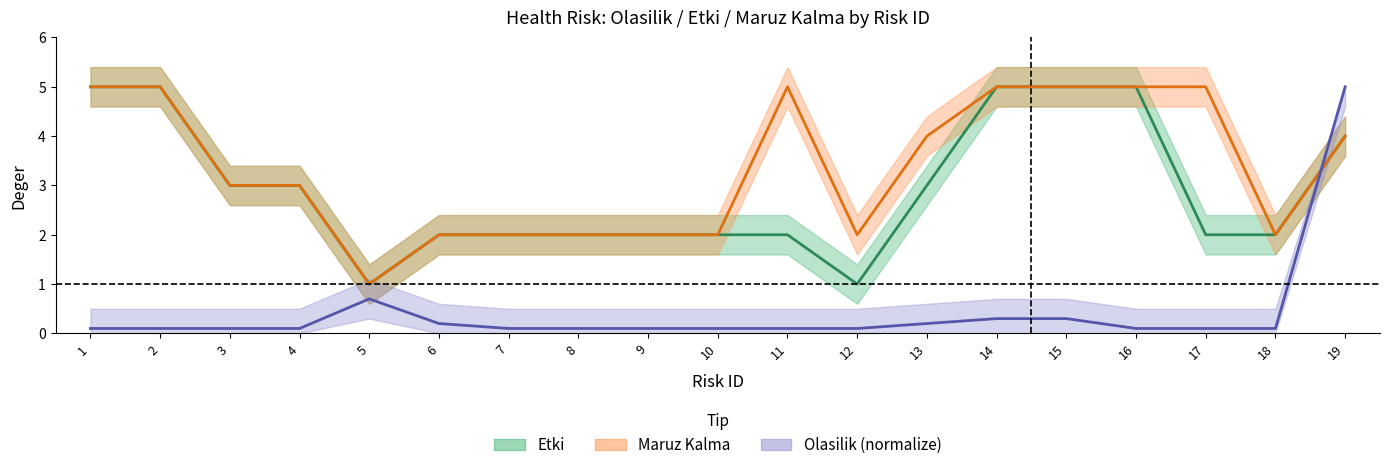

At which category is the sum across all series the highest?

19